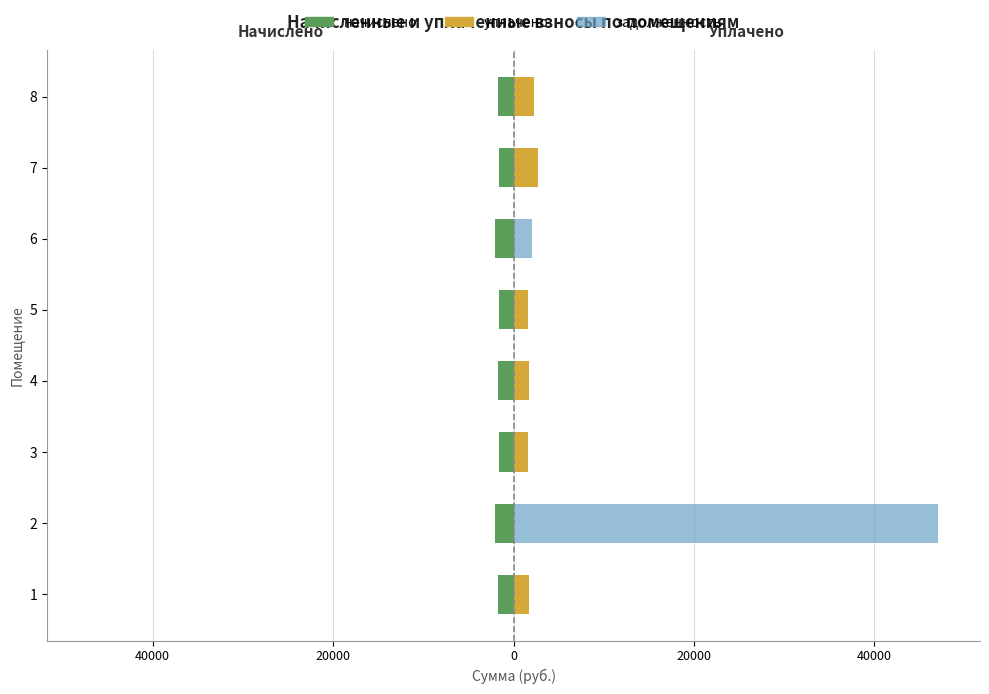

Reading left to right, extract all data points from this chart.

начислено: -1671.7	-2042.0	-1649.7	-1679.0	-1613.0	-2053.0	-1638.7	-1675.3
уплачено: 1671.7	0.0	1649.7	1679.0	1613.0	0.0	2731.2	2233.8
задолженность: 0.0	46998.5	536.8	559.7	466.3	2053.0	1092.5	558.5